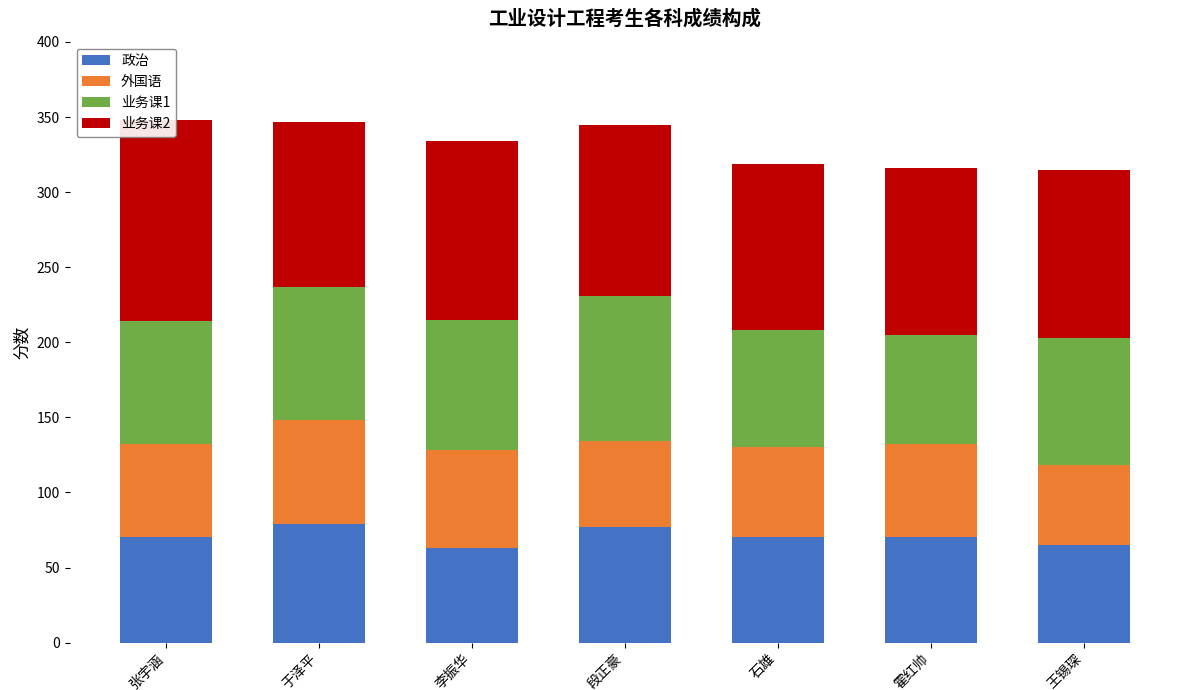

List the series in order of their peak value, lowest first.

外国语, 政治, 业务课1, 业务课2